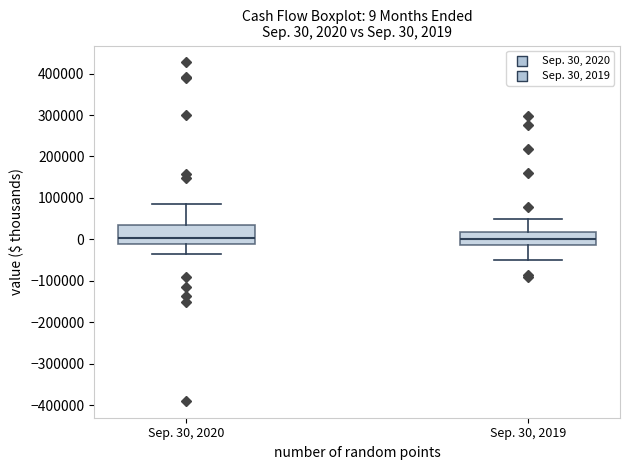

Which box is the tallest, from its lower edge to its upper edge?

Sep. 30, 2020